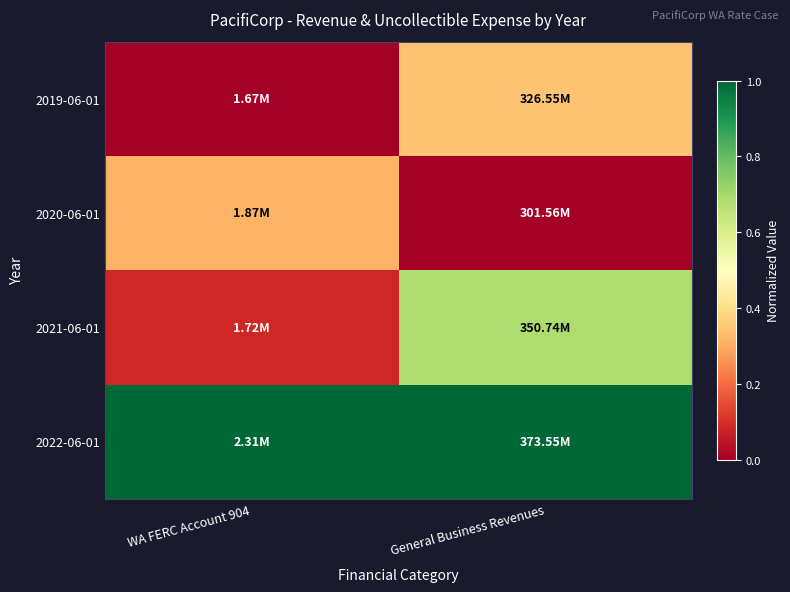

What is the spread (max minus min) of values at General Business Revenues?

1.0